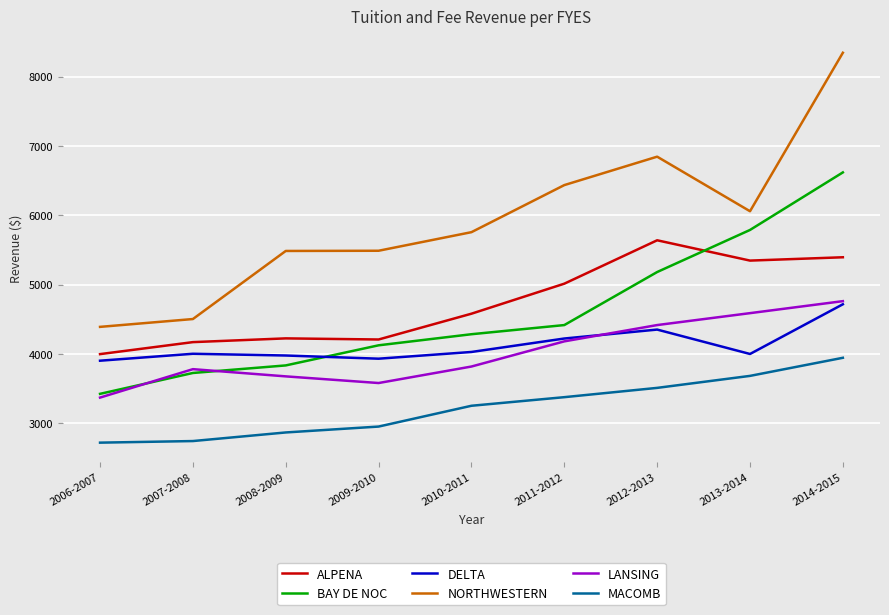

Which label corresponds to the largest value in the chart?

2014-2015